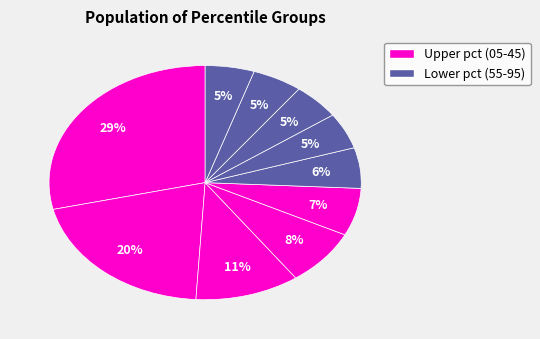

Rank the categories by value from highest to lowest.

pct05, pct15, pct25, pct35, pct45, pct55, pct85, pct95, pct65, pct75